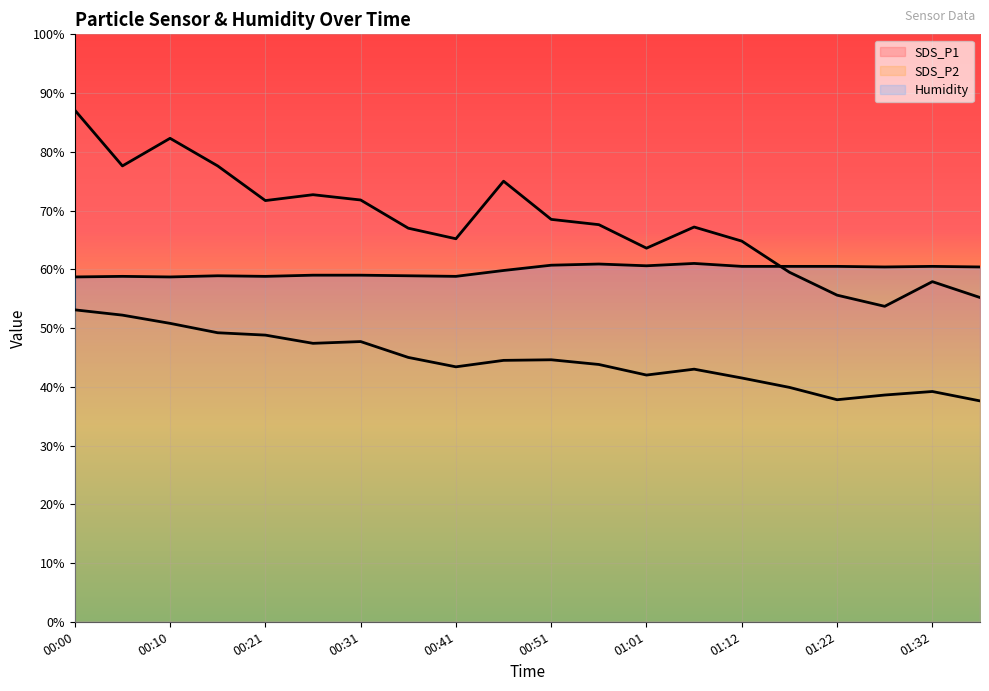

Is it true that SDS_P2 equals 47.4 at 00:26?

True